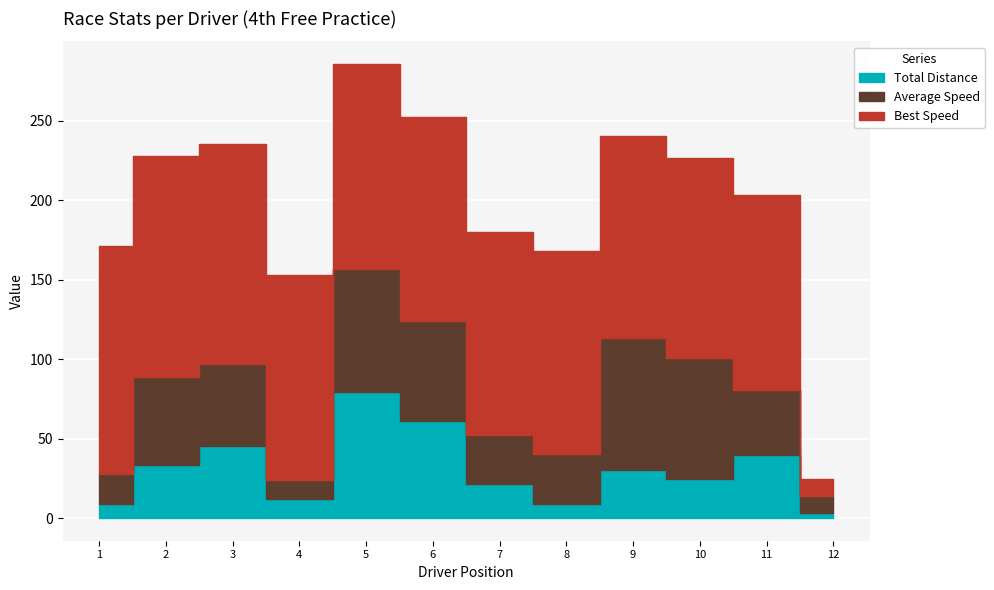

True or false: Best Speed and Best Lap cross at least once.

False